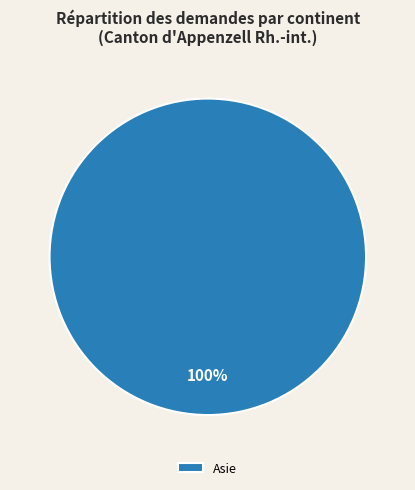

Does Asie account for over 50% of the chart?

Yes